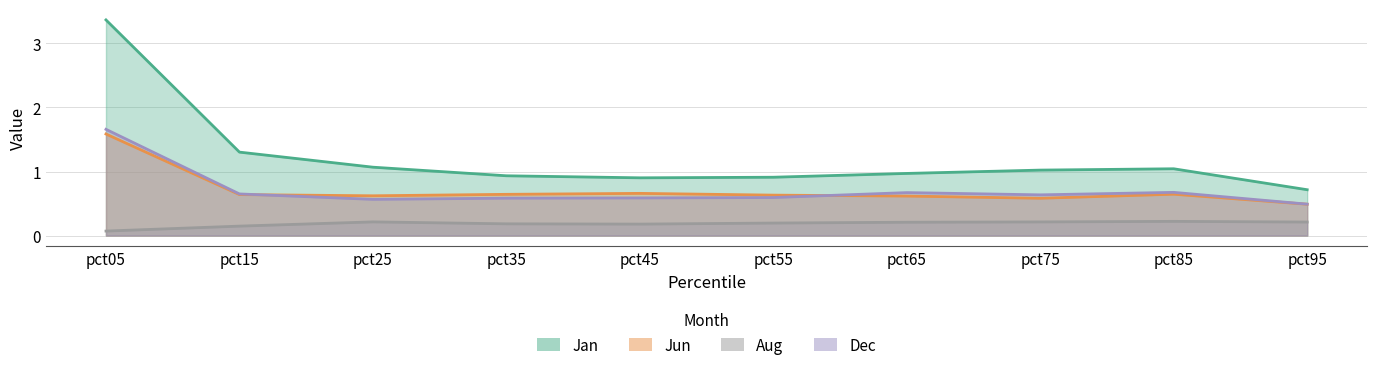

Does the chart have visible grid lines?

Yes